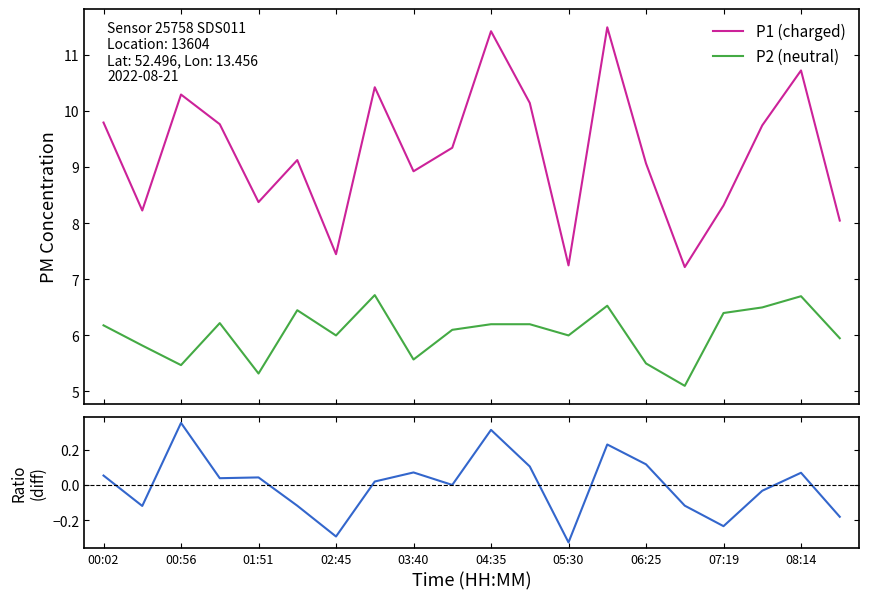

True or false: P1 (charged) and P1/P2 diff intersect in this chart.

False